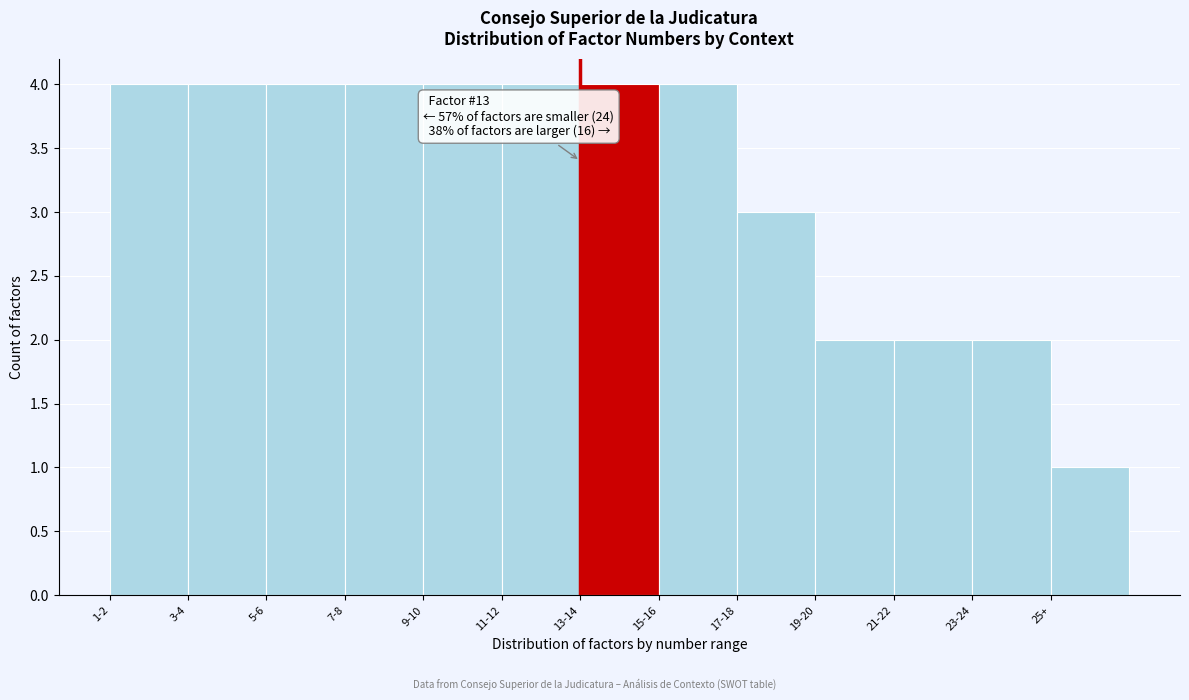

Reading left to right, what are all the values shown in this chart?

4	4	4	4	4	4	4	4	3	2	2	2	1